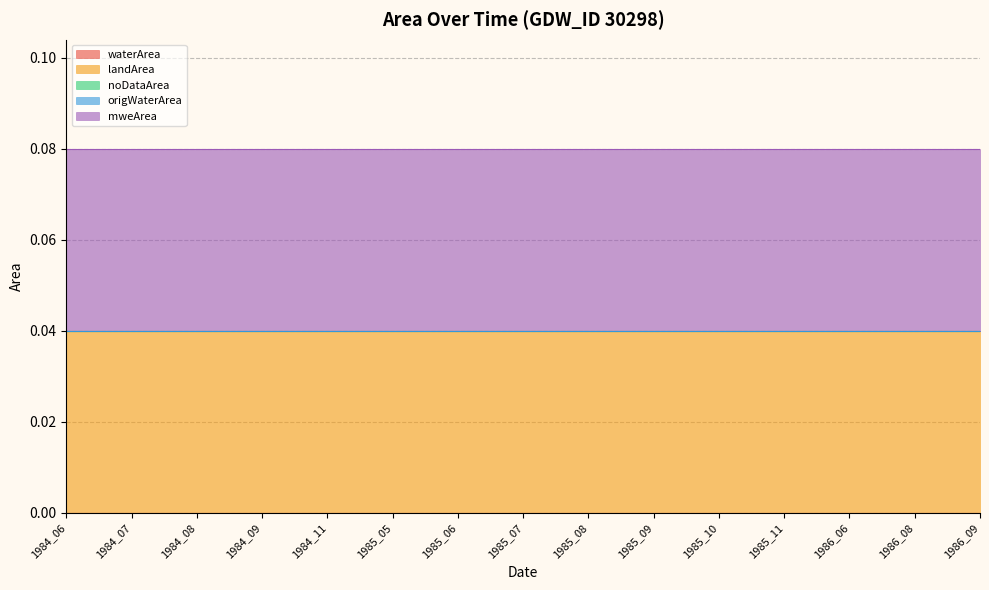

Rank the series by their maximum value, from lowest to highest.

waterArea, noDataArea, origWaterArea, landArea, mweArea